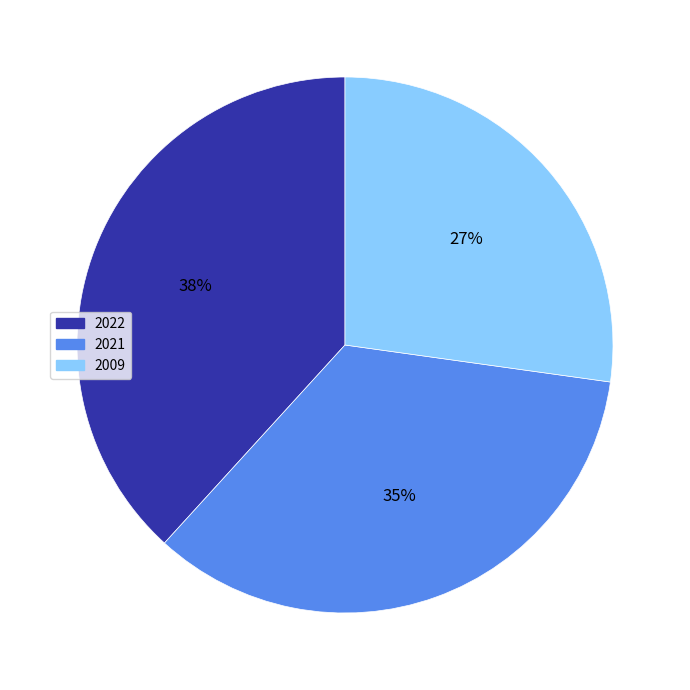

To the nearest percent, what is the difference between the 2009 and 2022 slice percentages?

11%